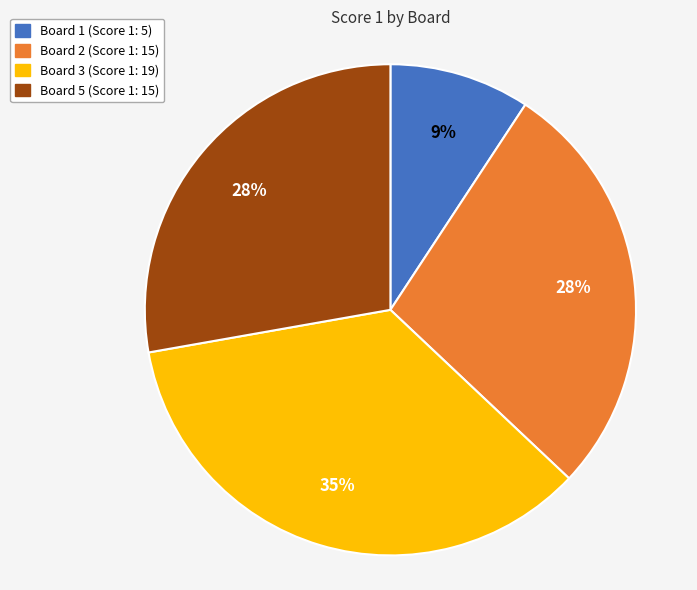

To the nearest percent, what is the average slice percentage?

25%